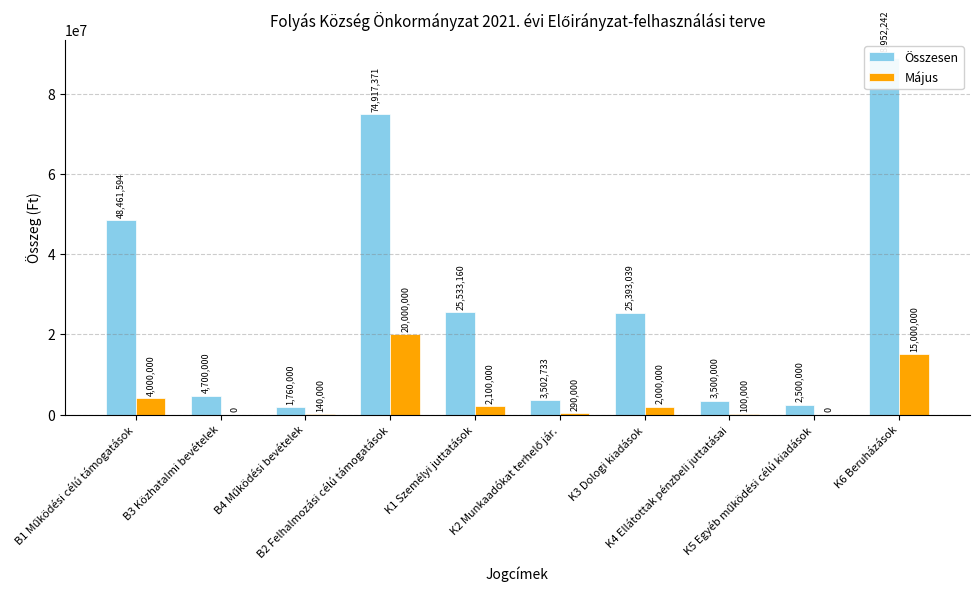

List the series in order of their overall mean, highest first.

Összesen, Május